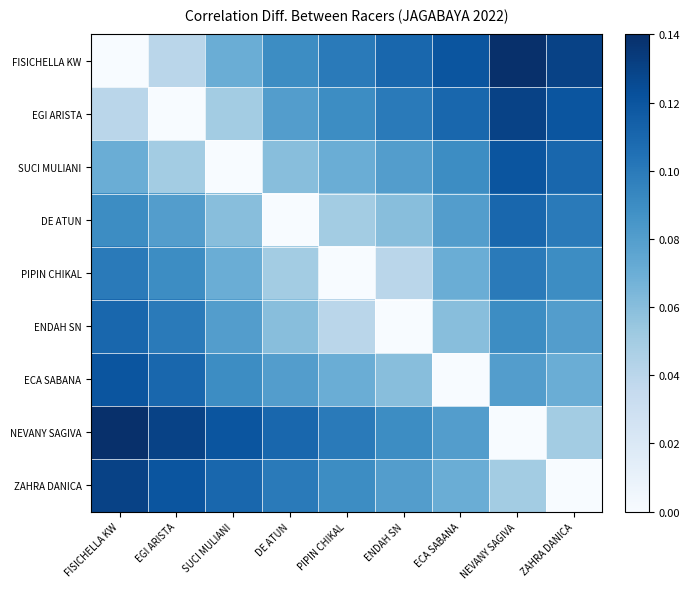

Which category has the highest value across all series?

NEVANY SAGIVA